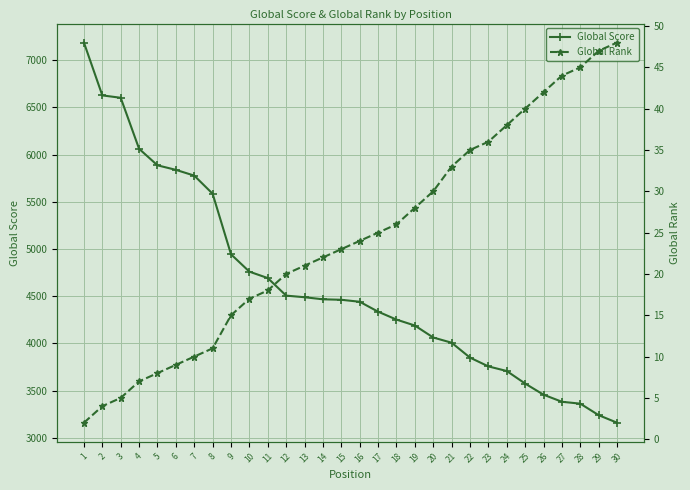

True or false: Global Rank and Global Score intersect in this chart.

False